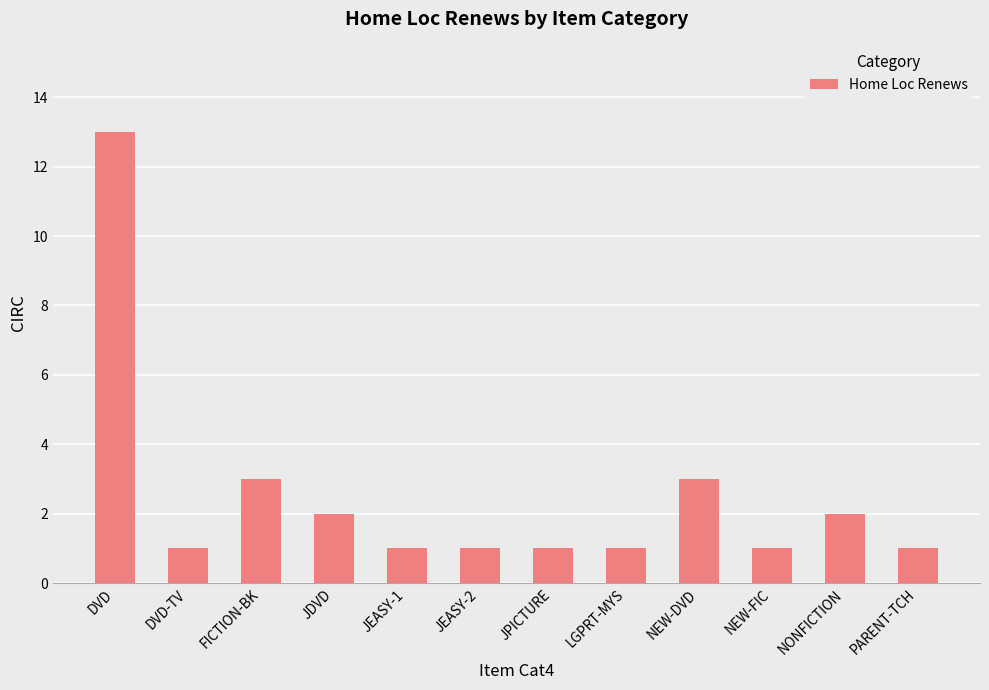

True or false: the data shows 1 at JEASY-1.

True